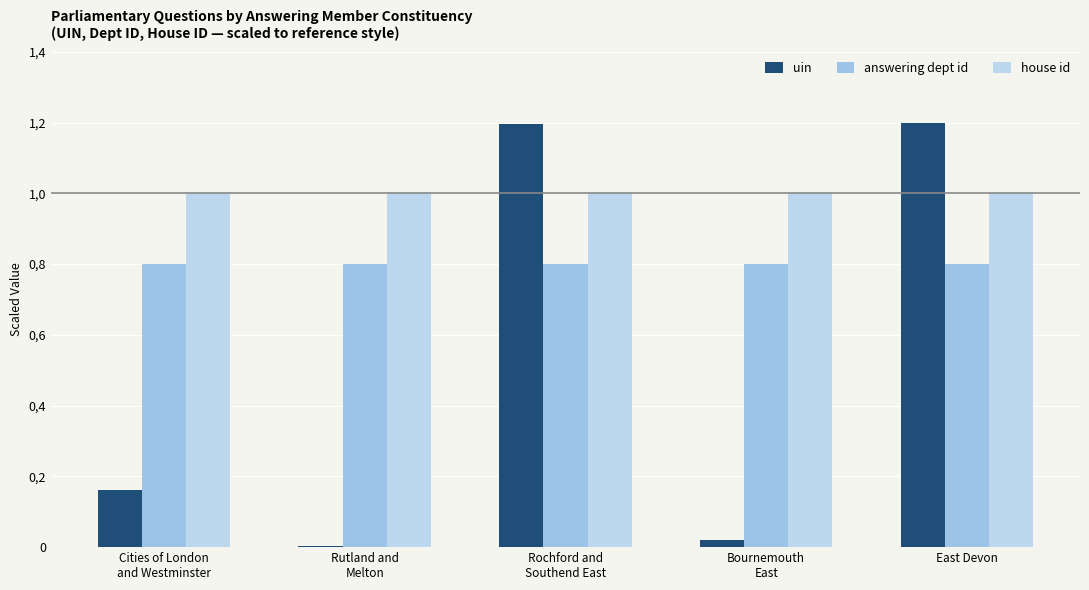

What is the spread (max minus min) of values at Bournemouth
East?

1.0